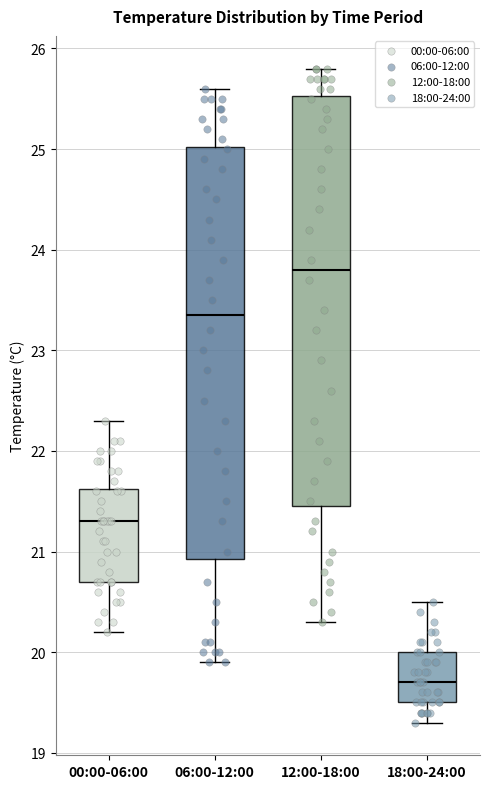

Reading left to right, transcribe this box plot: for each box, give where its median line is, the range the box spans, and where its two whiskers end, as read against the y-axis. The values are not printed on the chart, so give them approximately, as read against the axis.

00:00-06:00: median 21.3, box 20.7 to 21.6, whiskers 20.2 to 22.3
06:00-12:00: median 23.4, box 20.9 to 25.0, whiskers 19.9 to 25.6
12:00-18:00: median 23.8, box 21.5 to 25.5, whiskers 20.3 to 25.8
18:00-24:00: median 19.7, box 19.5 to 20.0, whiskers 19.3 to 20.5